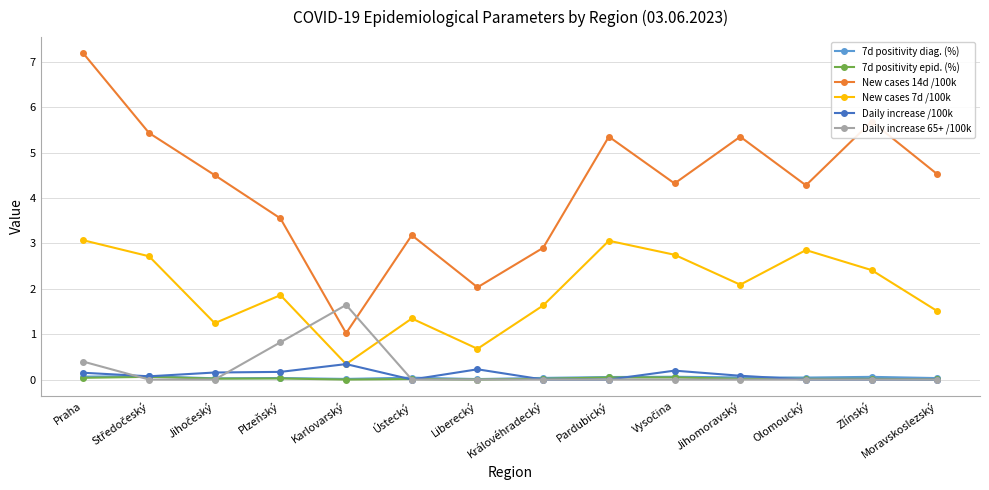

Which series has the largest total across all categories?

New cases 14d /100k